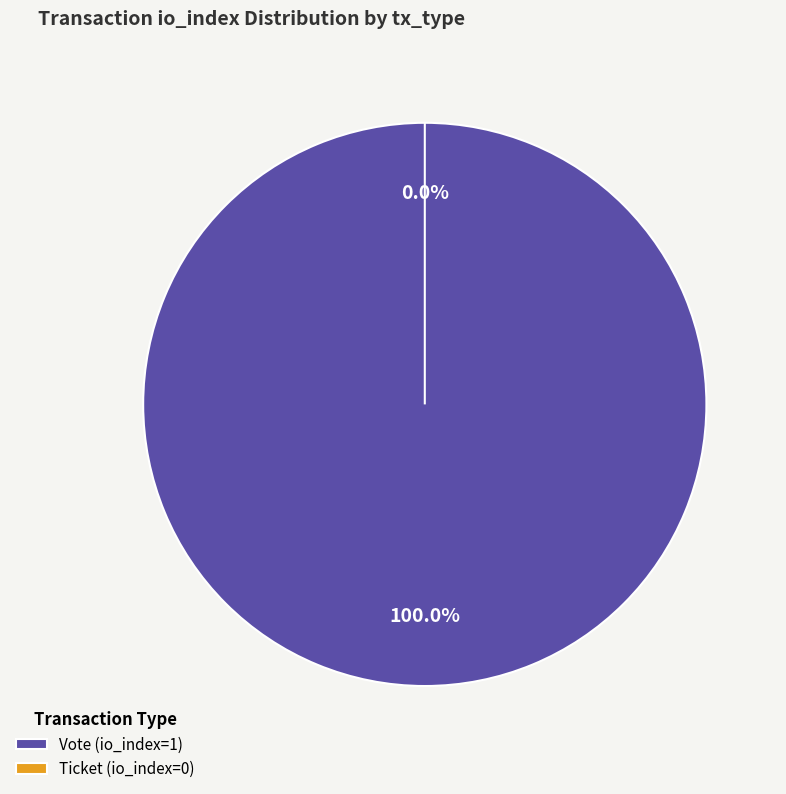

To the nearest percent, what is the difference between the largest and smallest slice percentages?

100%